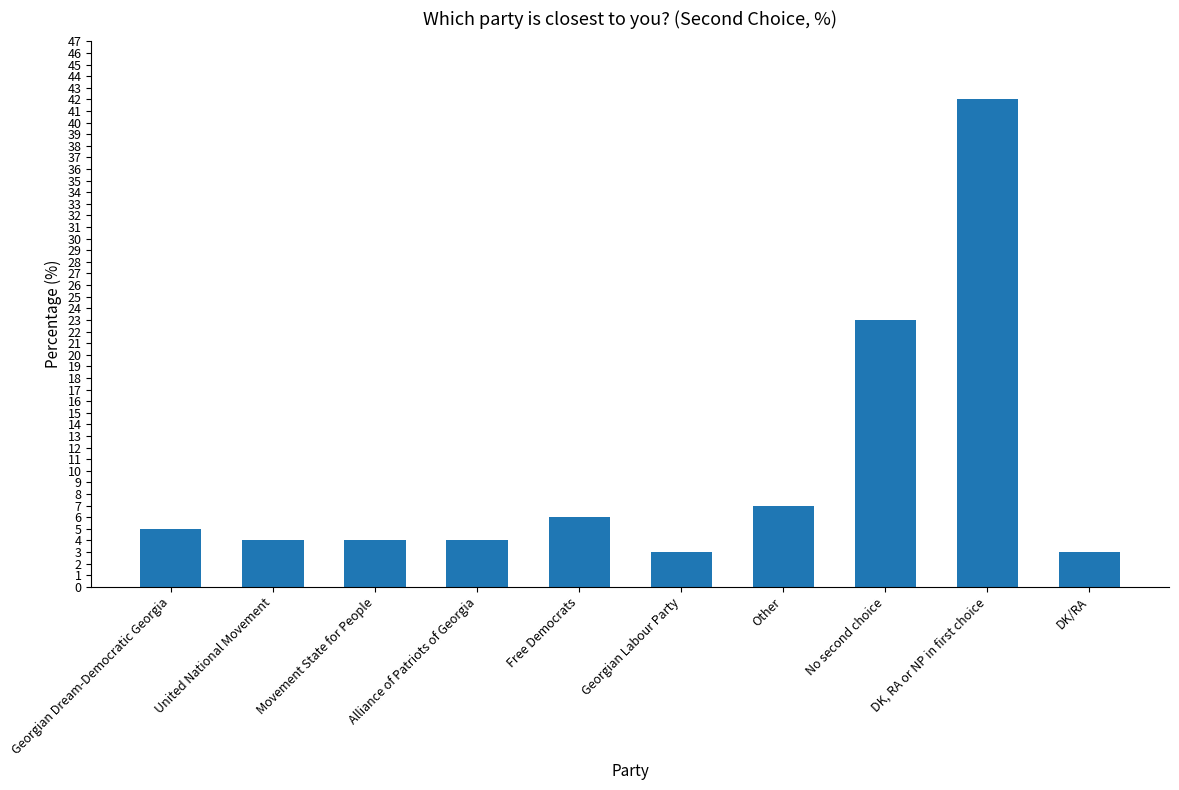

Reading left to right, list all the values displayed in this chart.

5	4	4	4	6	3	7	23	42	3